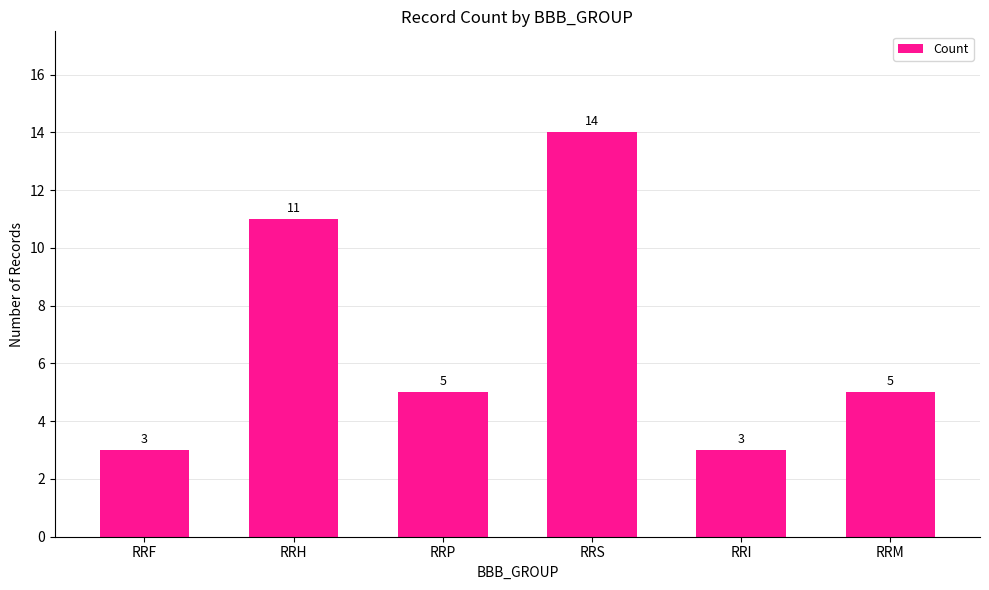

Which category has the highest value across all series?

RRS